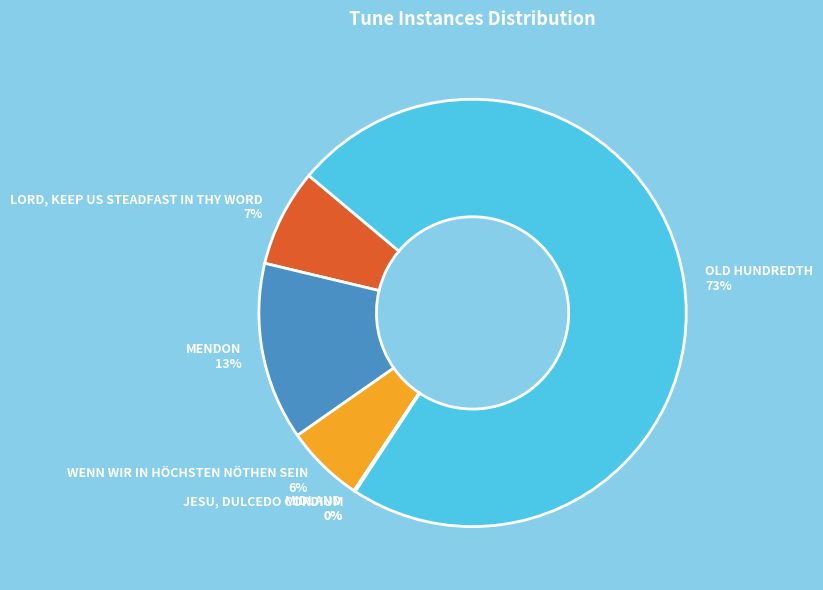

Which has a higher value, OLD HUNDREDTH or WENN WIR IN HÖCHSTEN NÖTHEN SEIN?

OLD HUNDREDTH